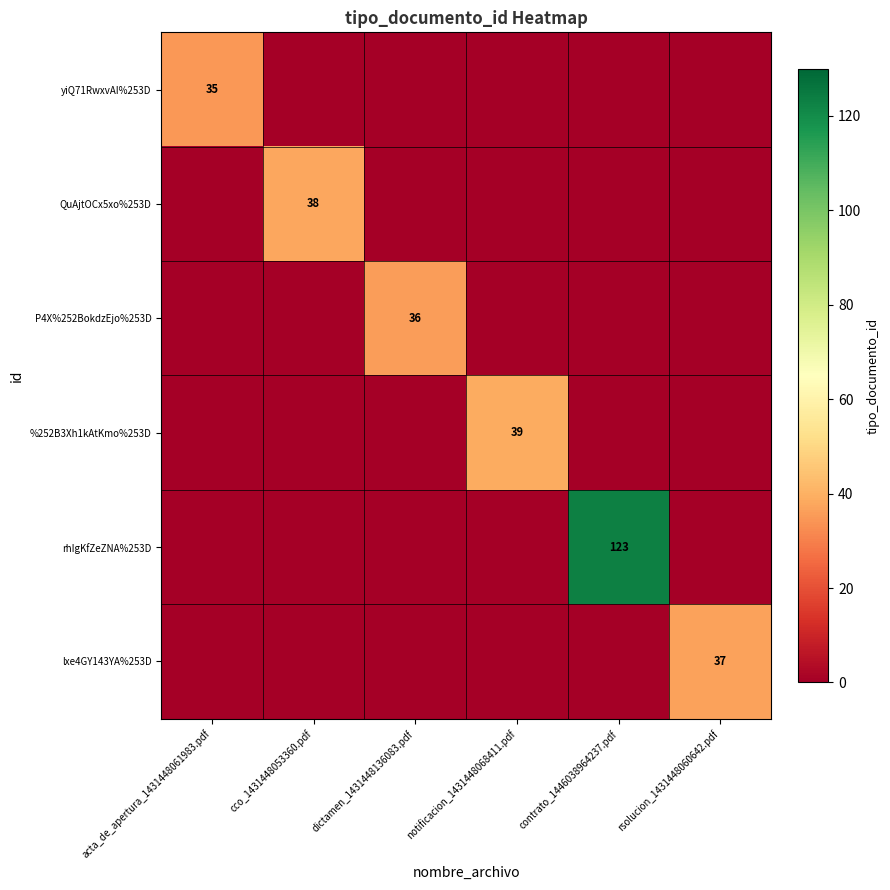

Is it true that QuAjtOCx5xo%253D equals 38 at cco_1431448053360.pdf?

True